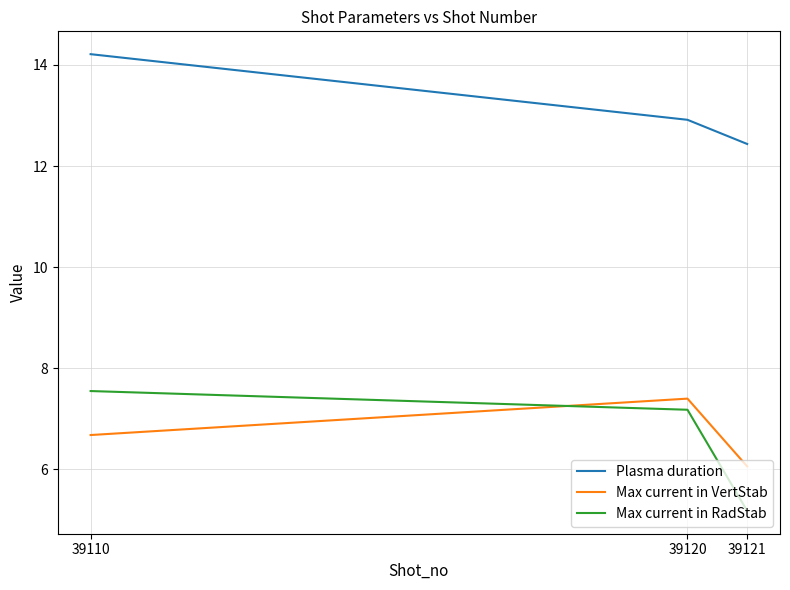

At which label does Plasma duration reach its peak?

39110